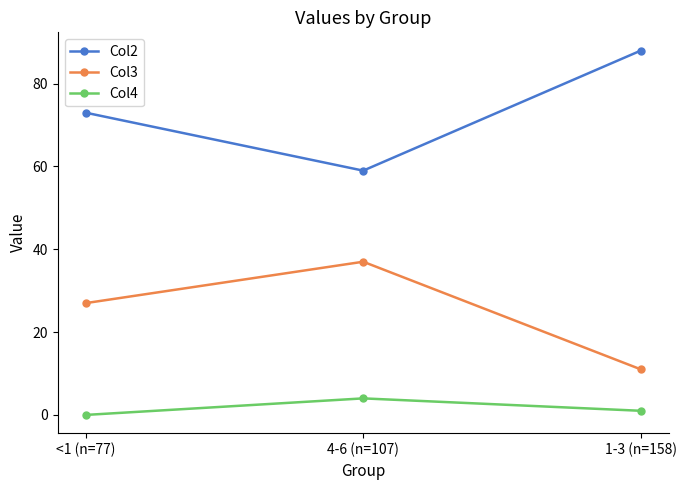

What is the difference between the second highest and minimum values in the Col4 series?

1